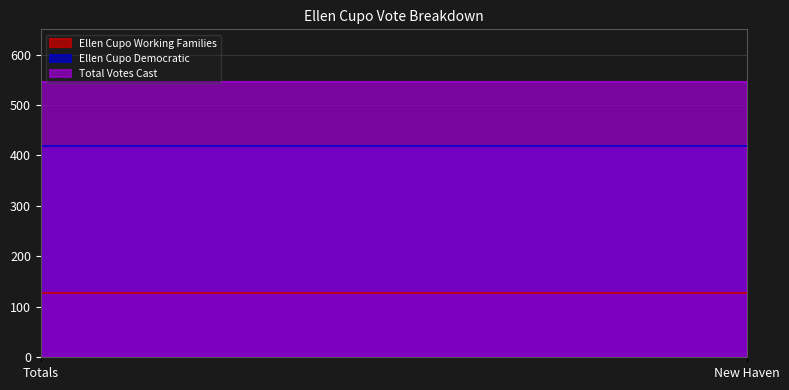

The value of Ellen Cupo Democratic at New Haven is 197. True or false?

False